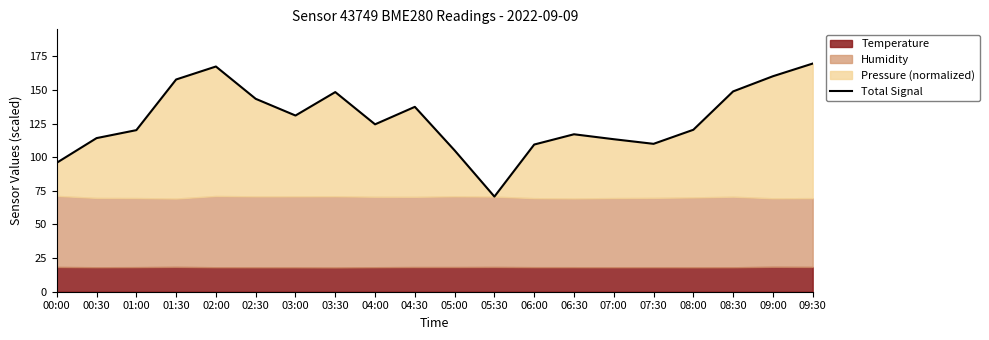

How many interior local peaks (higher than both neighbors) does the data have?

4